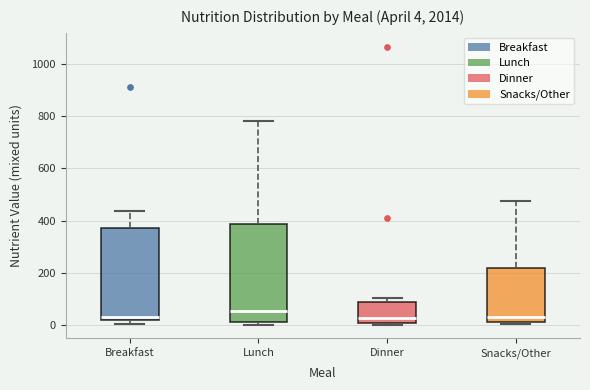

Comparing the boxes themselves (not the whiskers), which one is the tallest?

Lunch